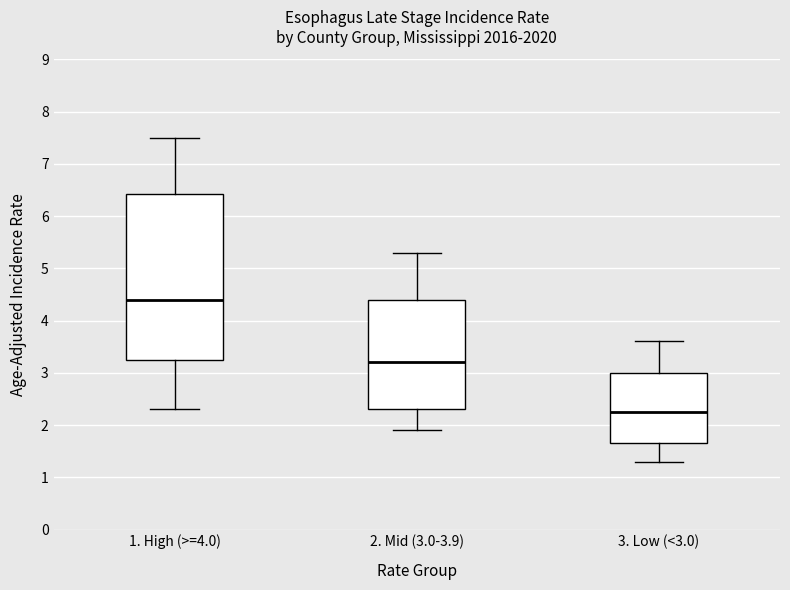

Which box's median line is the lowest?

3. Low (<3.0)